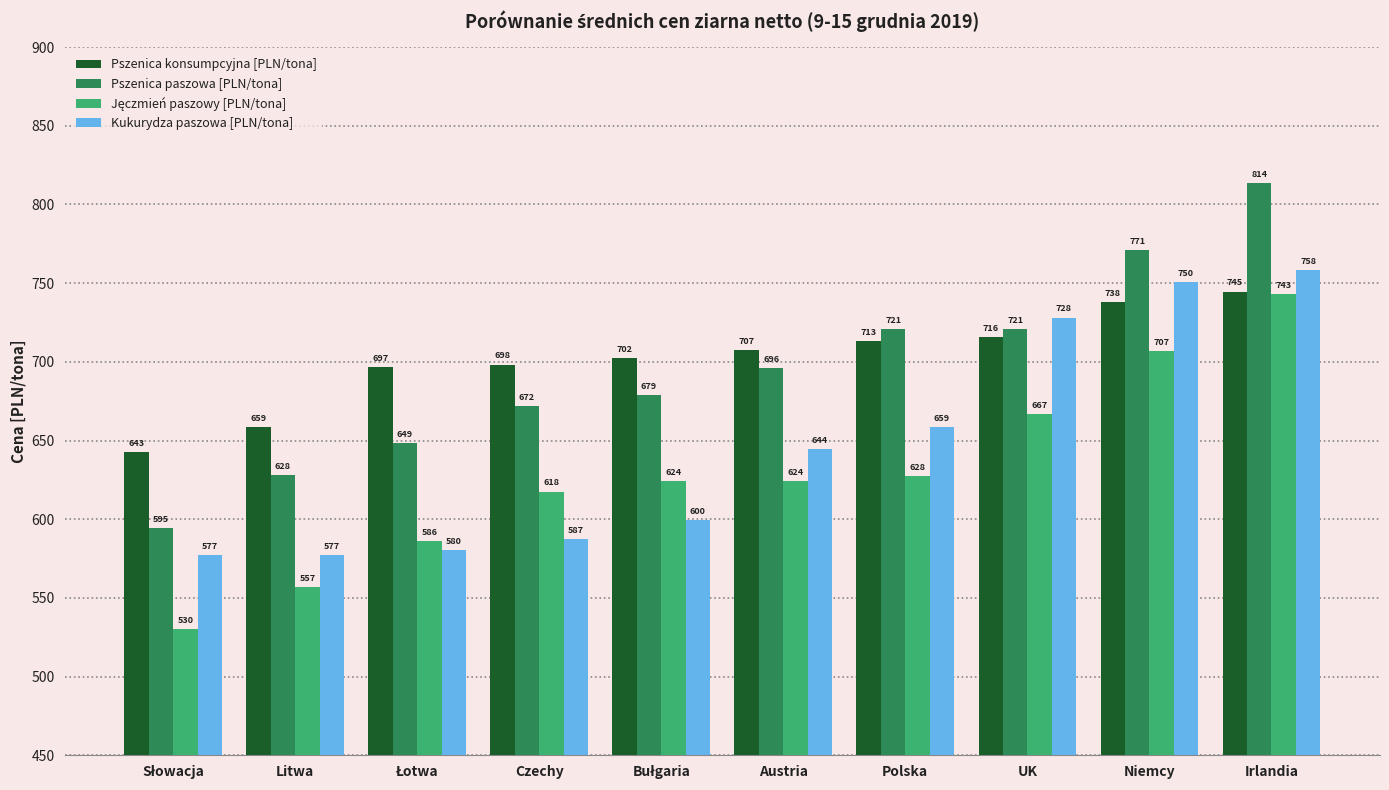

The value of Pszenica paszowa [PLN/tona] at Niemcy is 771.0. True or false?

True